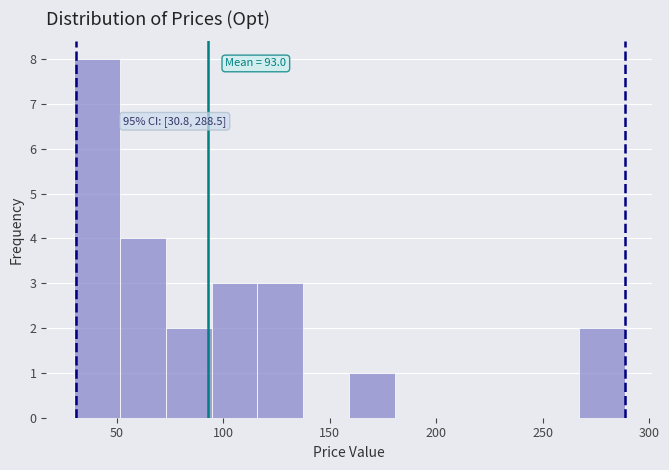

Which range on the x-axis has the tallest bar?

30 to 50